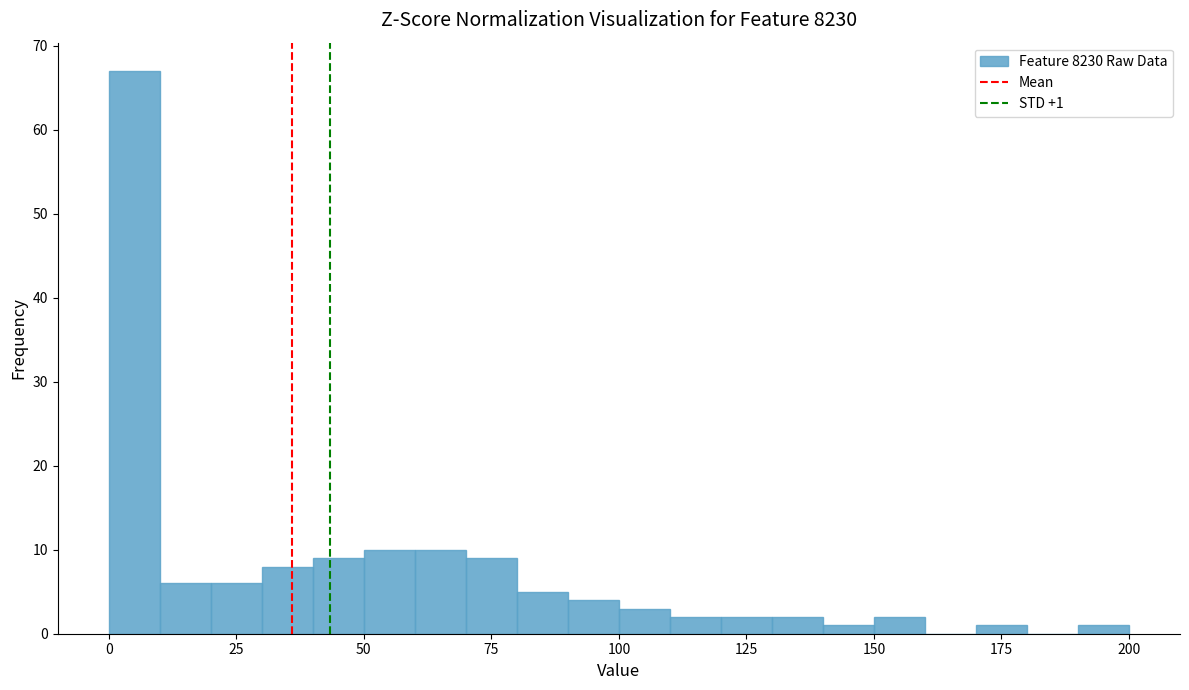

Read against the x-axis, roughly where is the centre of the tallest bar?

5